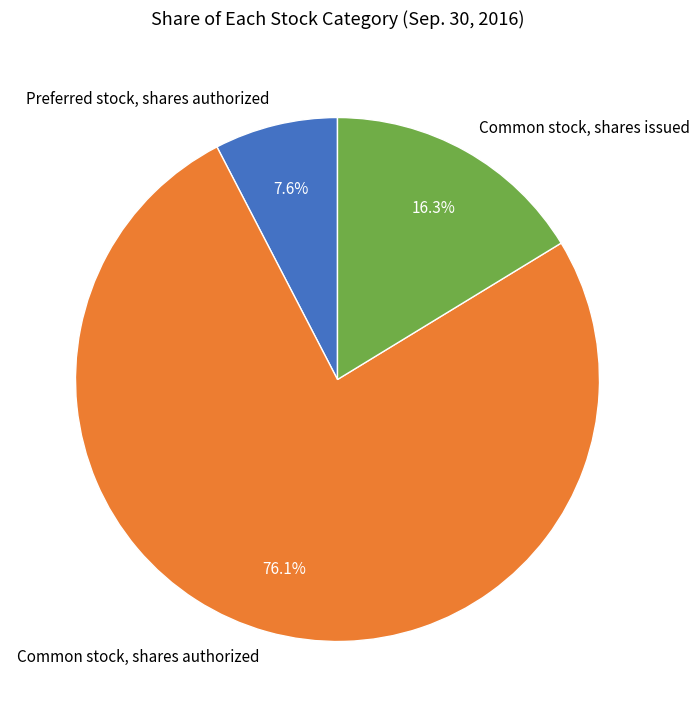

What is the largest slice in the pie chart?

Common stock, shares authorized